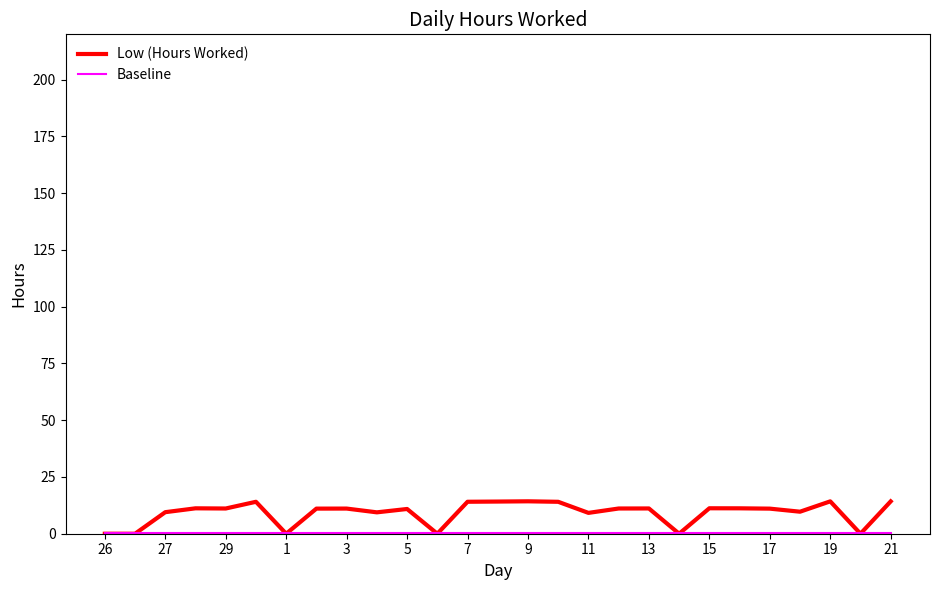

Which series has the widest spread of values?

Low (Hours Worked)